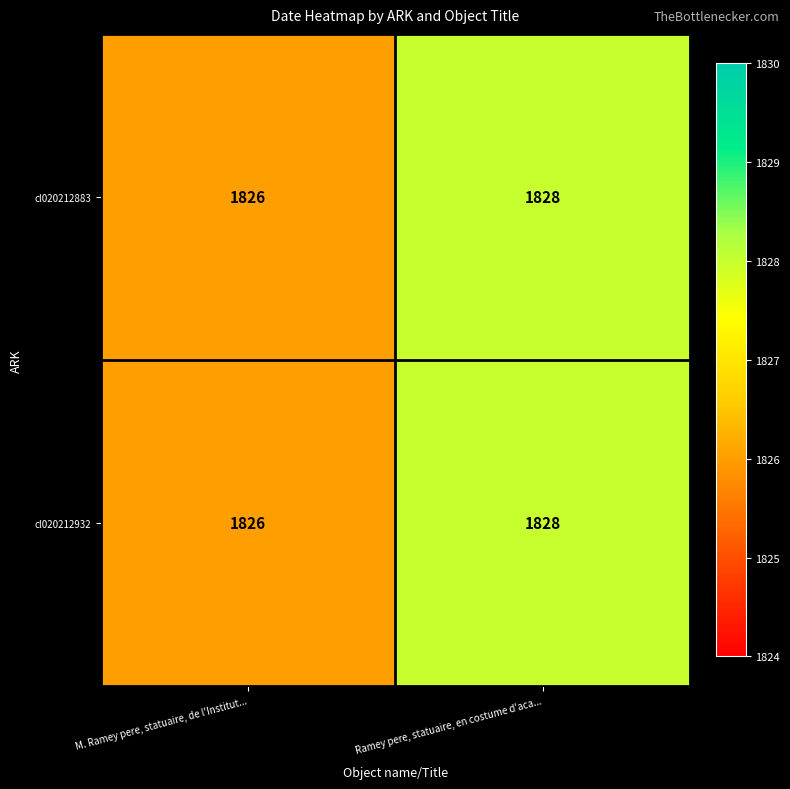

Reading left to right, what are all the values shown in this chart?

cl020212883: 1826	1828
cl020212932: 1826	1828